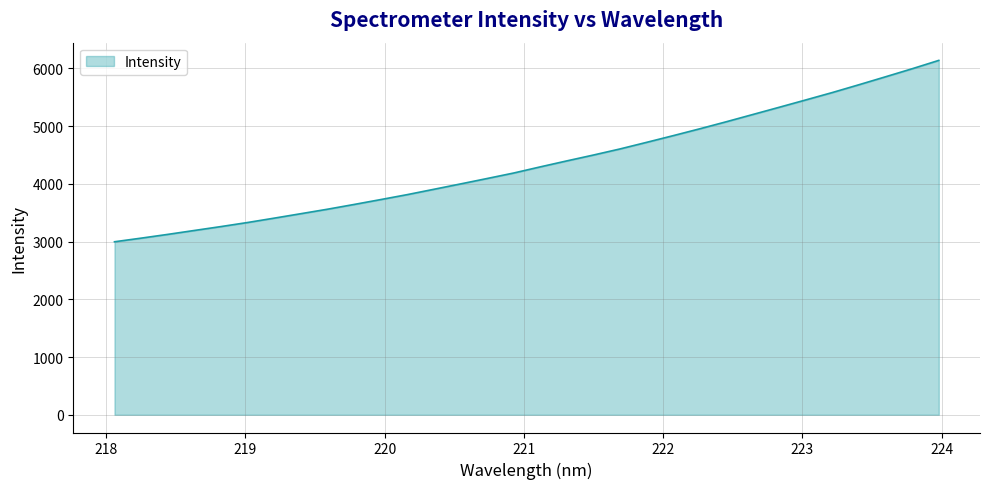

What is the difference between the maximum and minimum values?

3141.6